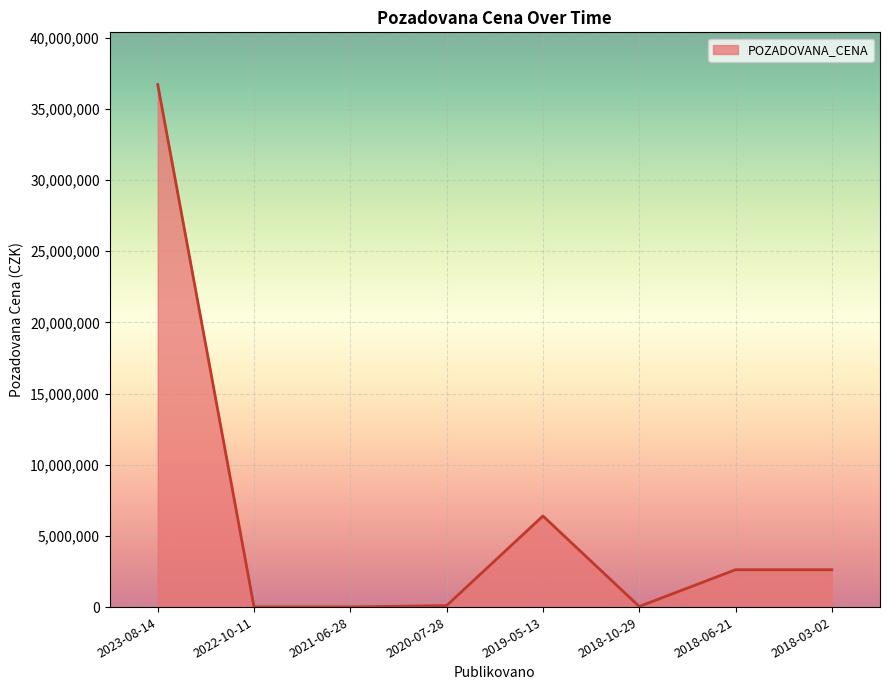

True or false: the data has more than 0 interior local peaks.

True